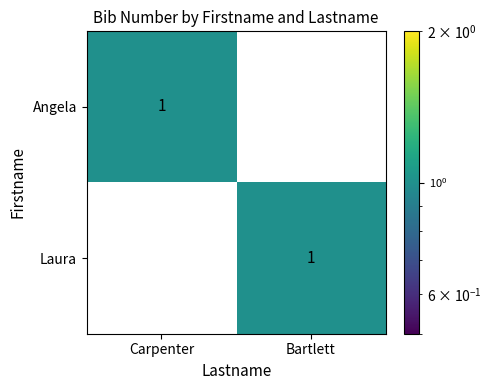

Where is Laura nearest to the value 0?

Carpenter